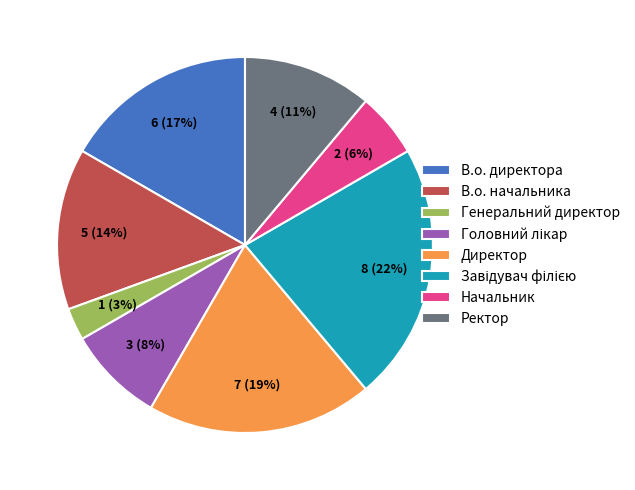

Combined, do Директор and Начальник account for over 50%?

No